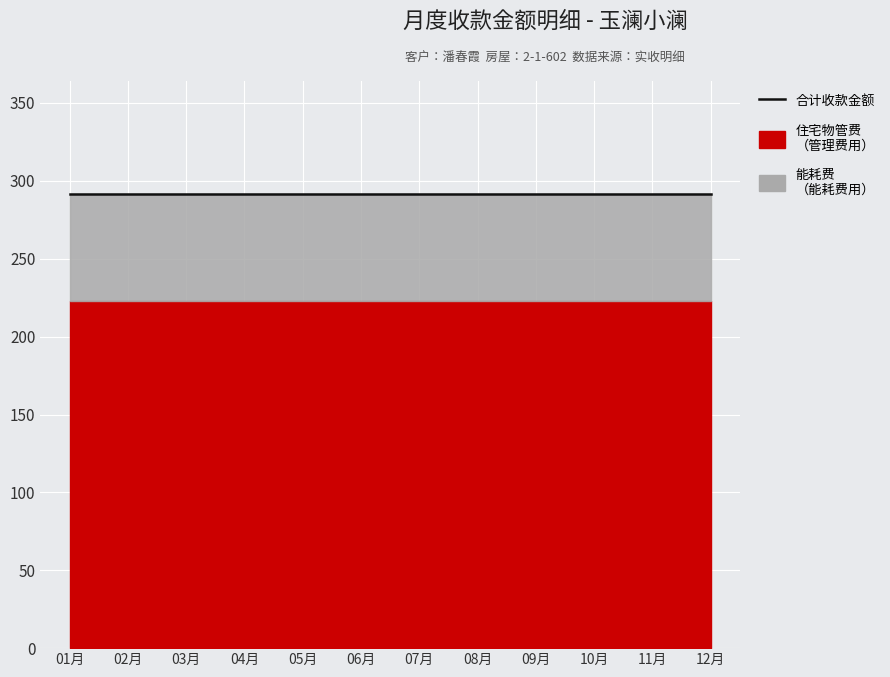

Does the chart display data point markers on the line(s)?

No